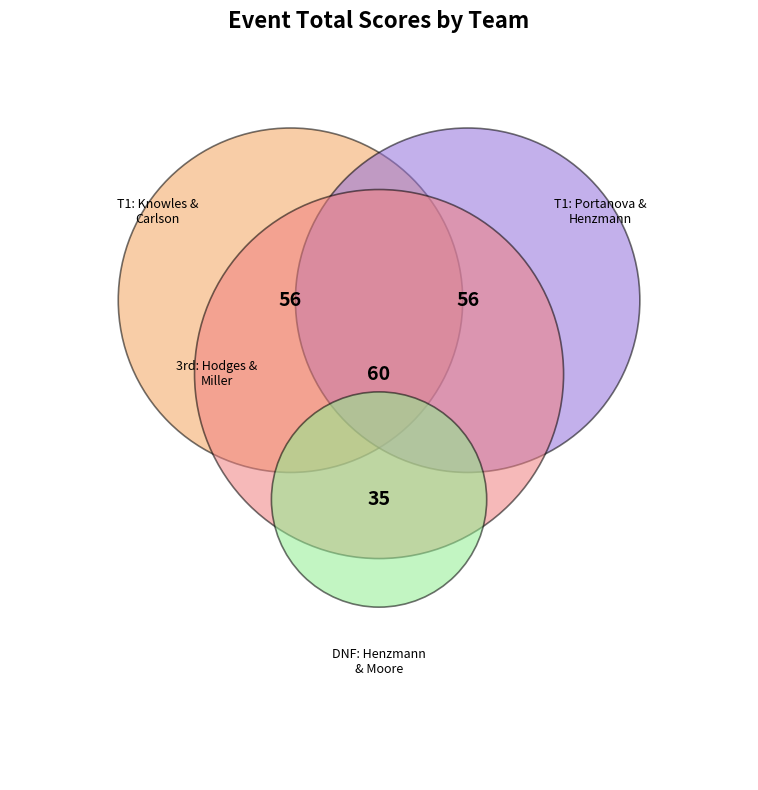

What is the total percentage of T1 - David Portanova & Liam Henzmann and DNF - Will Henzmann & Bryan Moore?

44.0%